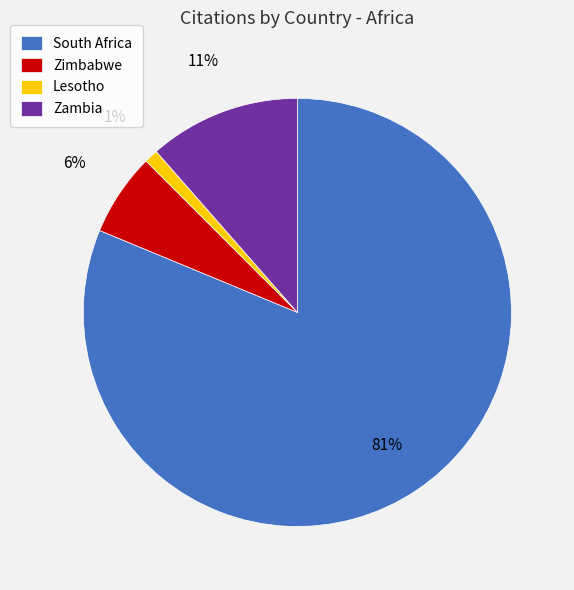

To the nearest percent, what is the difference between the Zambia and Zimbabwe slice percentages?

5%